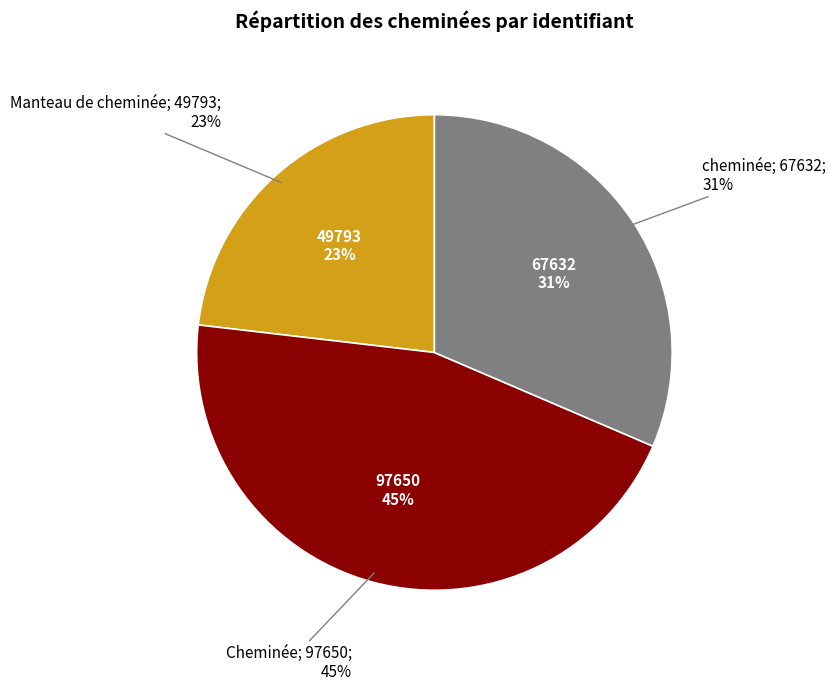

How many slices are in this pie chart?

3